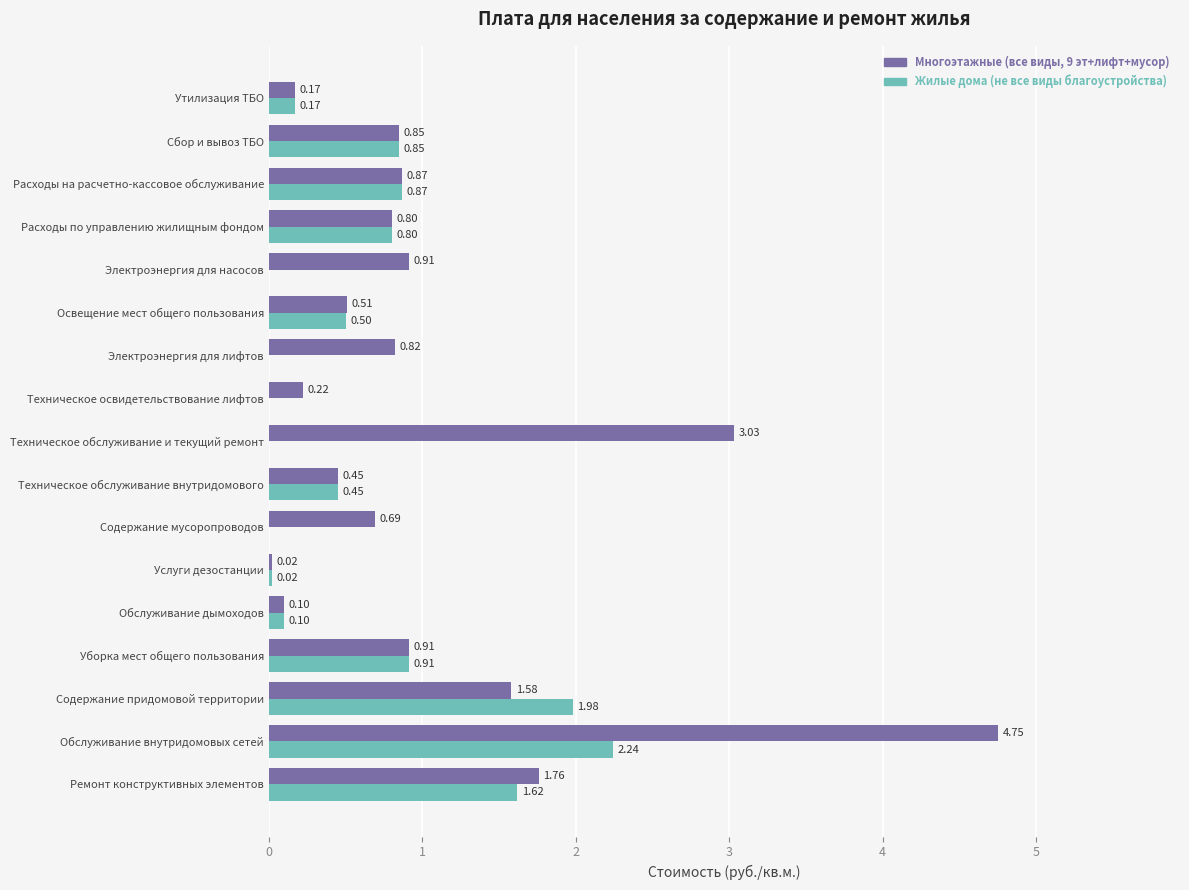

Which category has the highest value across all series?

Обслуживание внутридомовых сетей